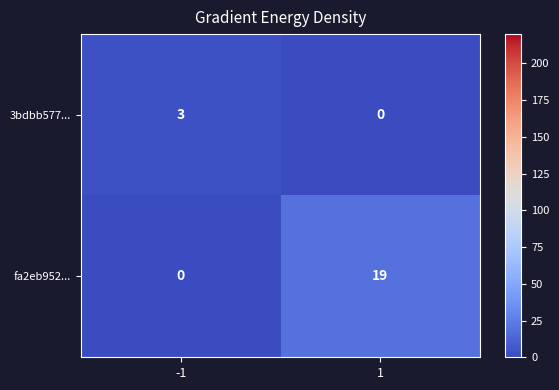

List the labels in order of 3bdbb577... value, smallest first.

1, -1